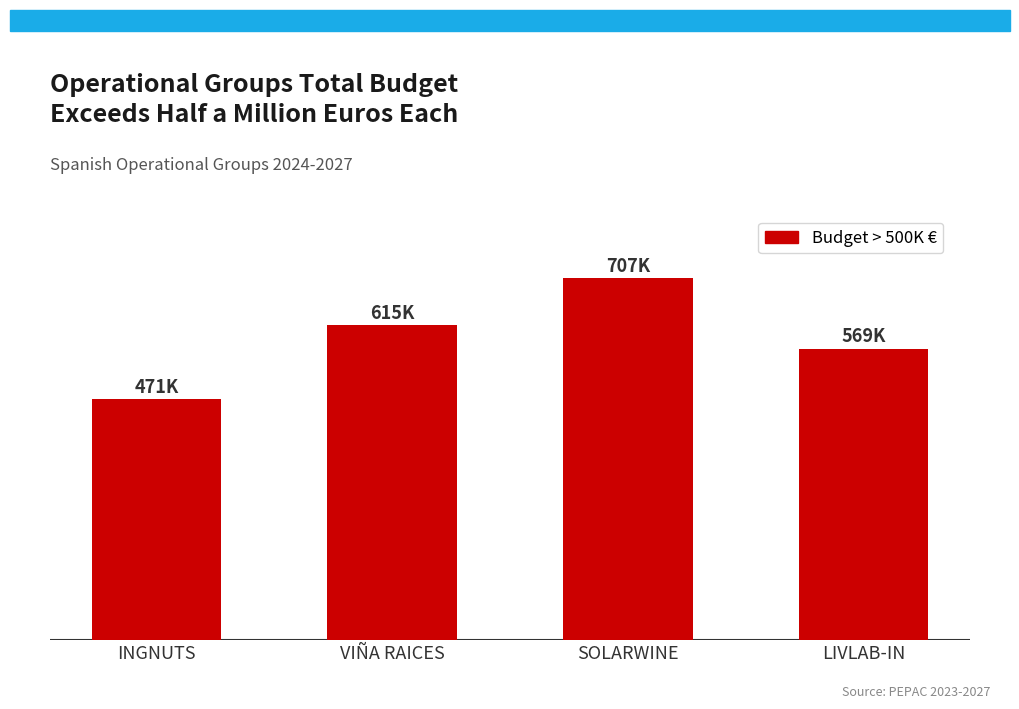

Reading left to right, transcribe all the data shown in this chart.

470675	614907	706697	569416